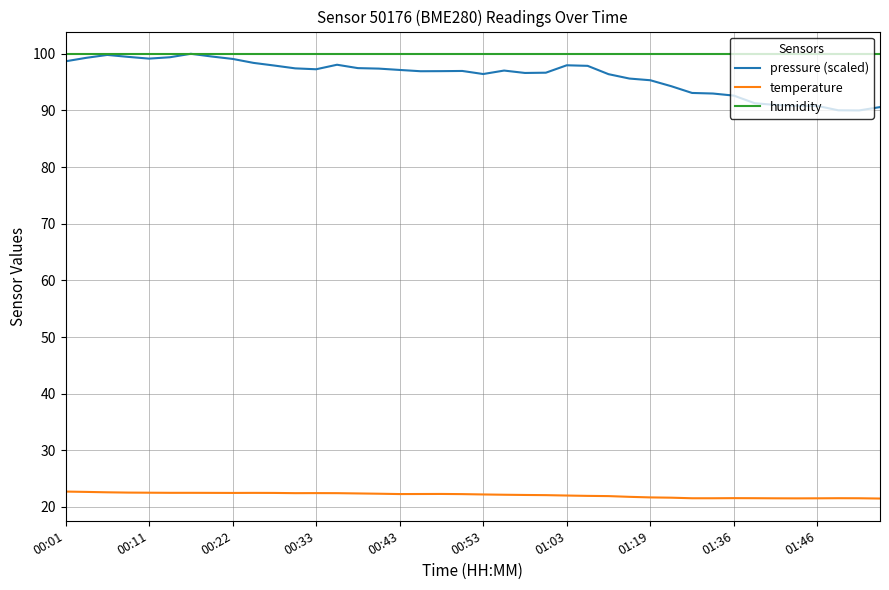

Which series has the largest total across all categories?

humidity